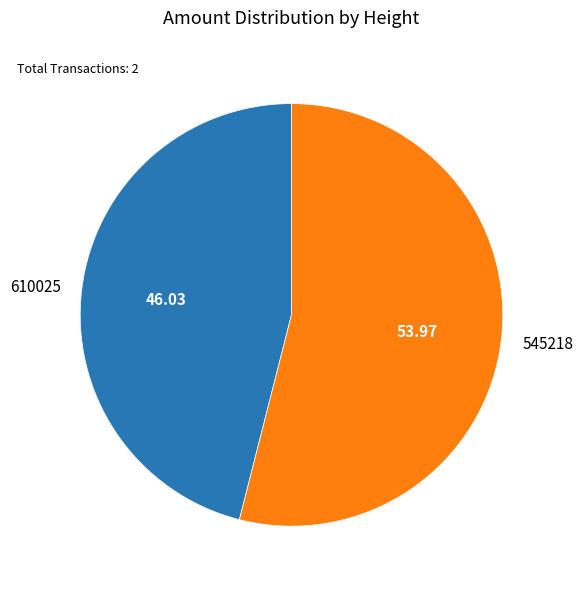

Is it true that 545218 is 45% of the pie?

False